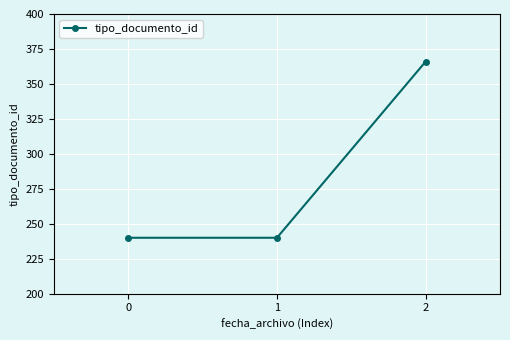

What is the difference between the values at 2 and 1?

126